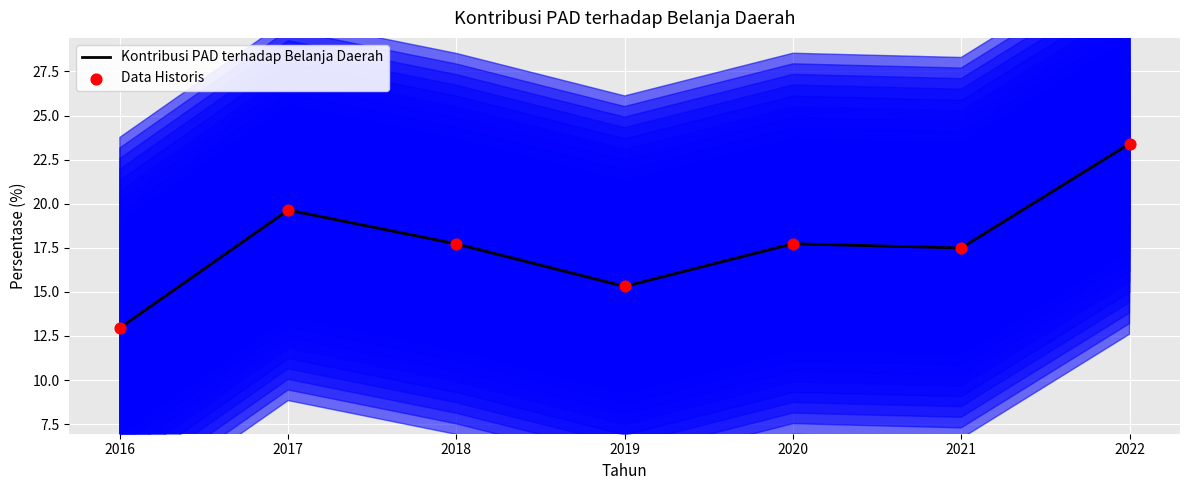

At how many categories does at least one series exceed 19?

2